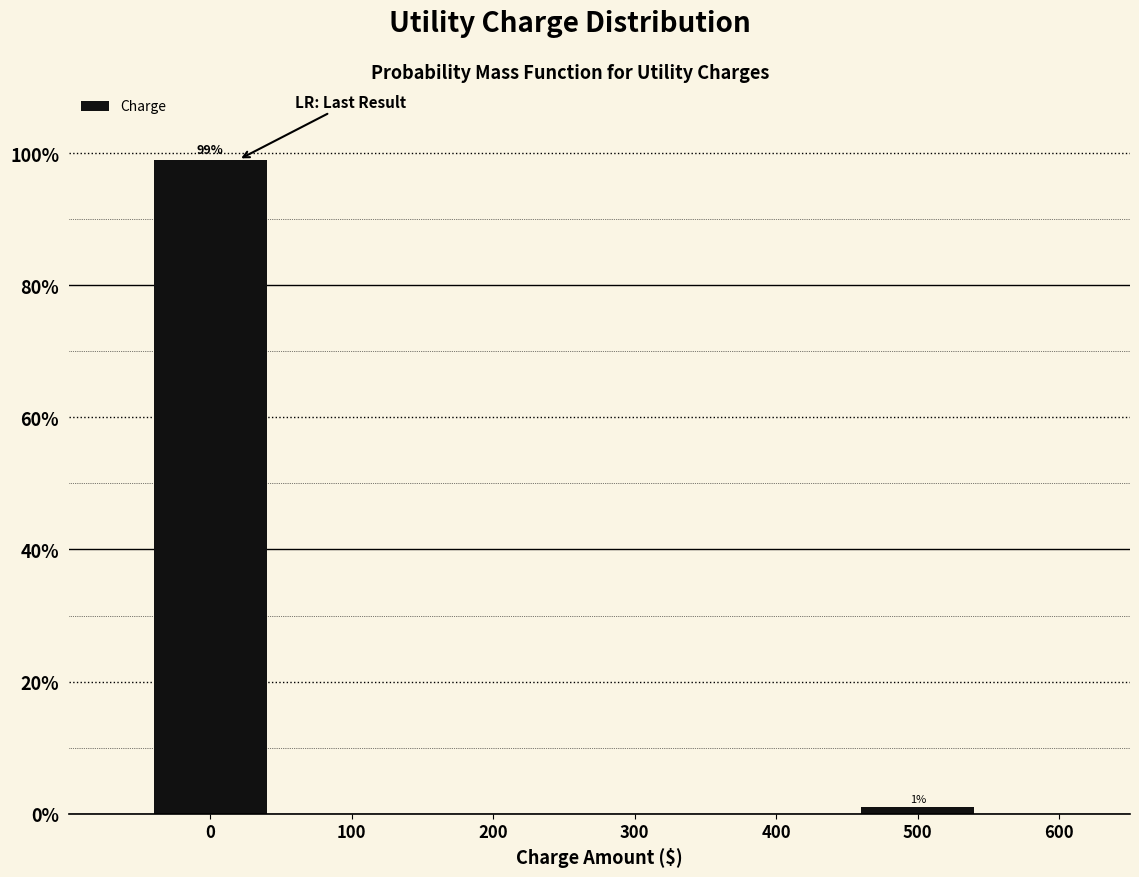

Reading left to right, list all the values displayed in this chart.

99.0	1.0